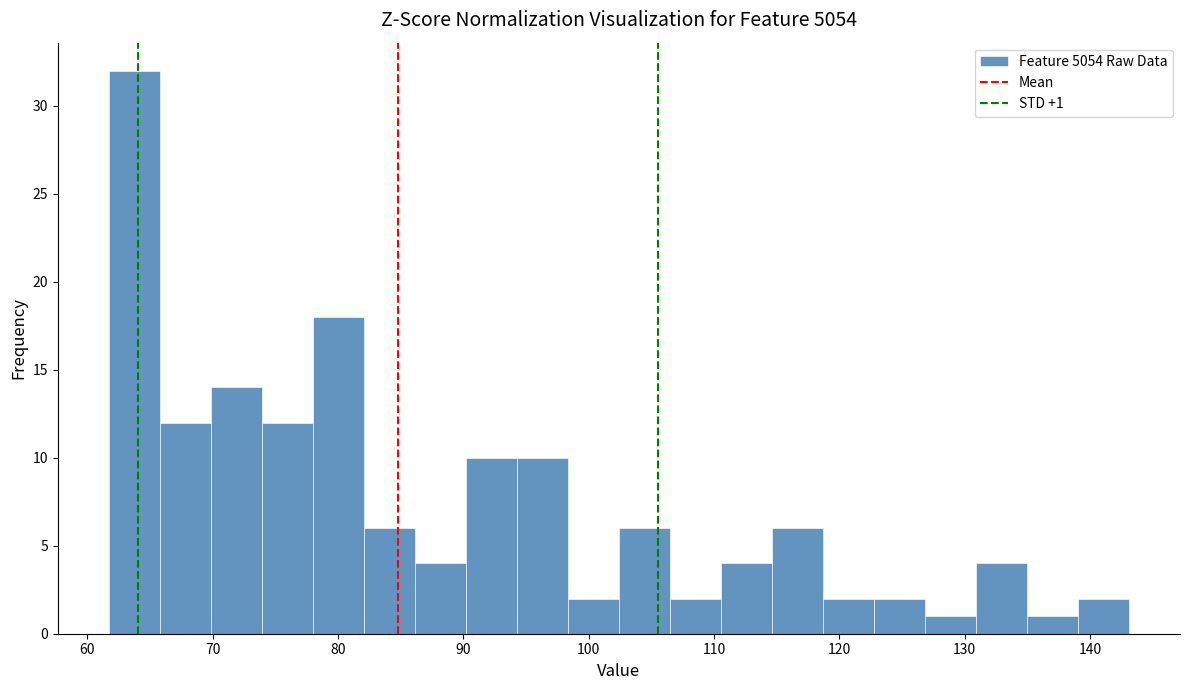

Which range on the x-axis has the tallest bar?

62 to 66